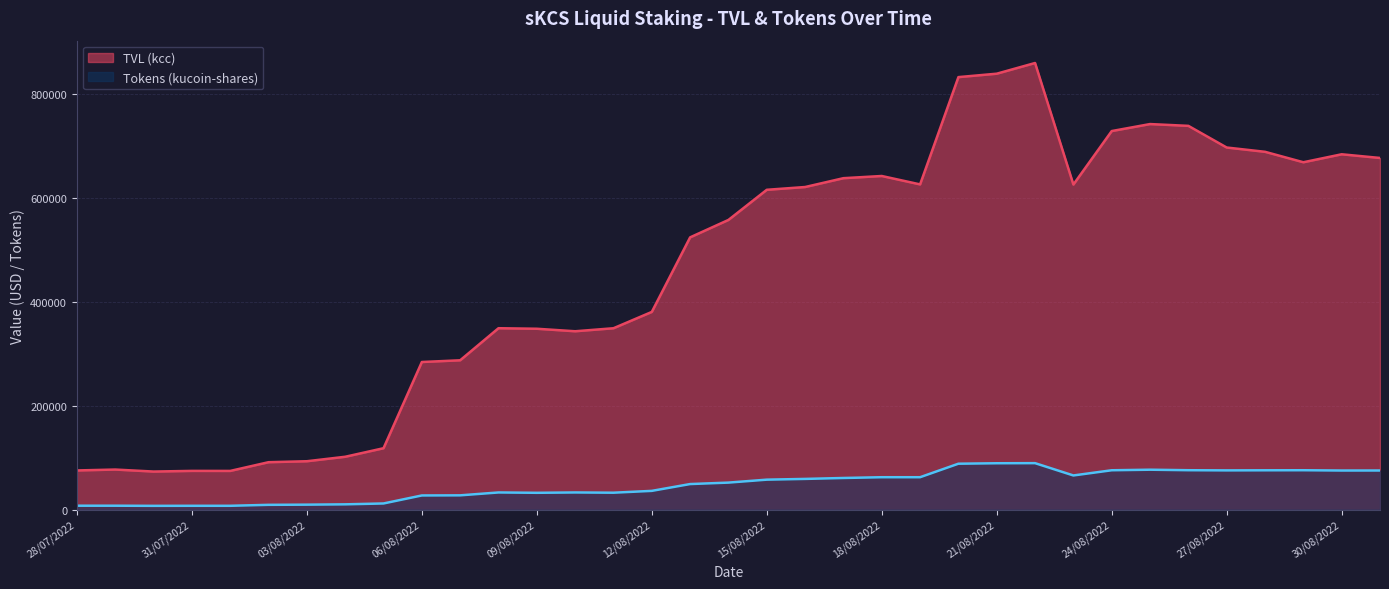

What is the total value across all series at 19/08/2022?

688027.7